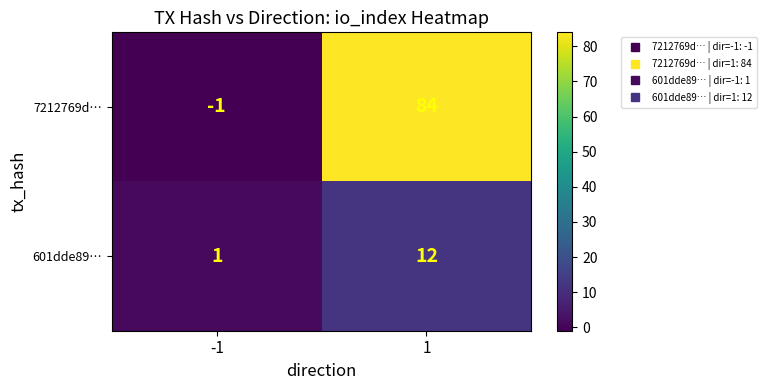

What is the maximum value shown in the chart?

84